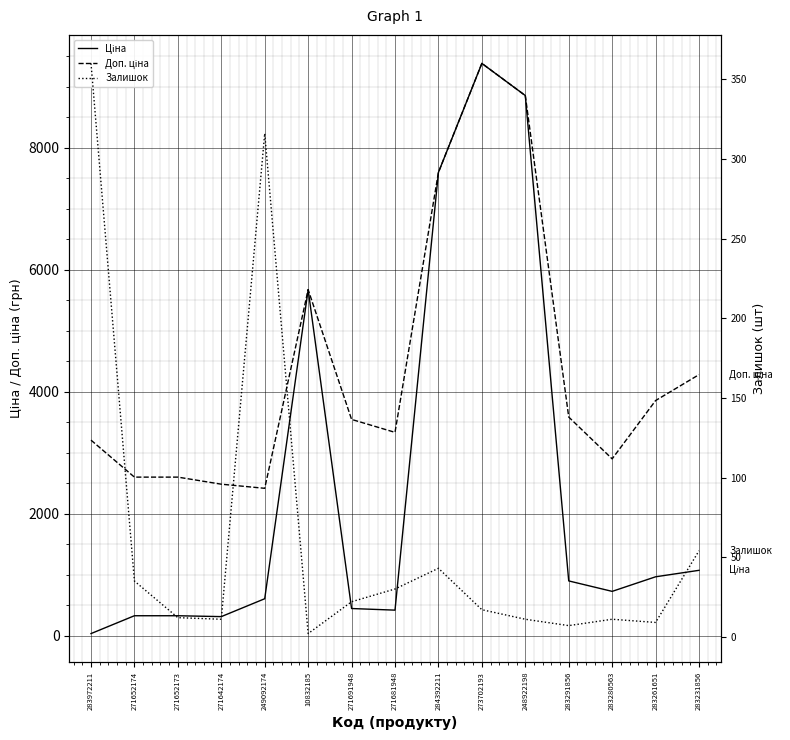

List the series in order of their overall mean, lowest first.

Залишок, Ціна, Доп. ціна